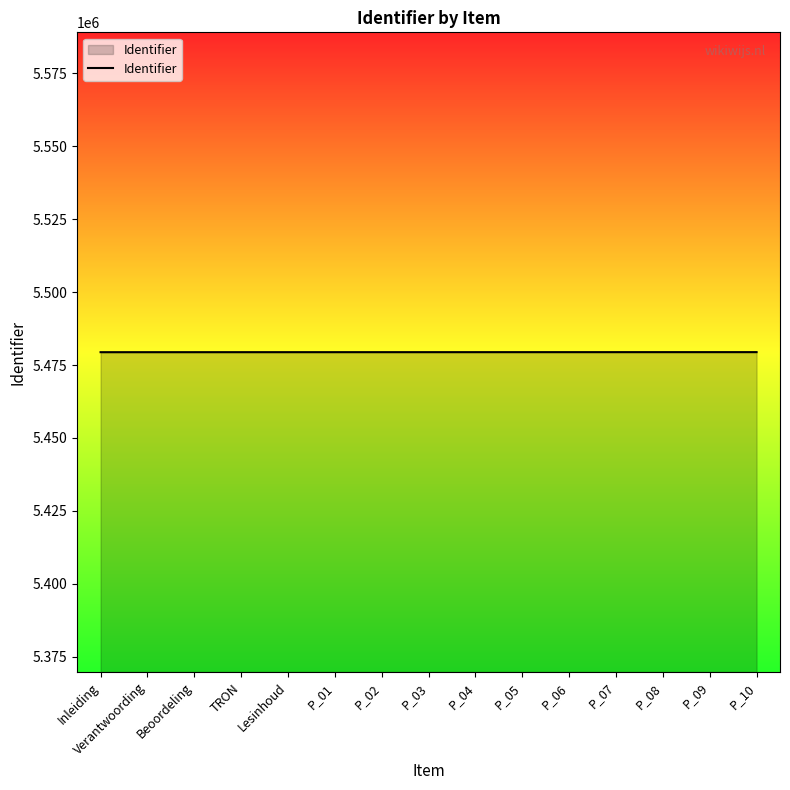

The chart shows a value of 5479409 at Lesinhoud. True or false?

True